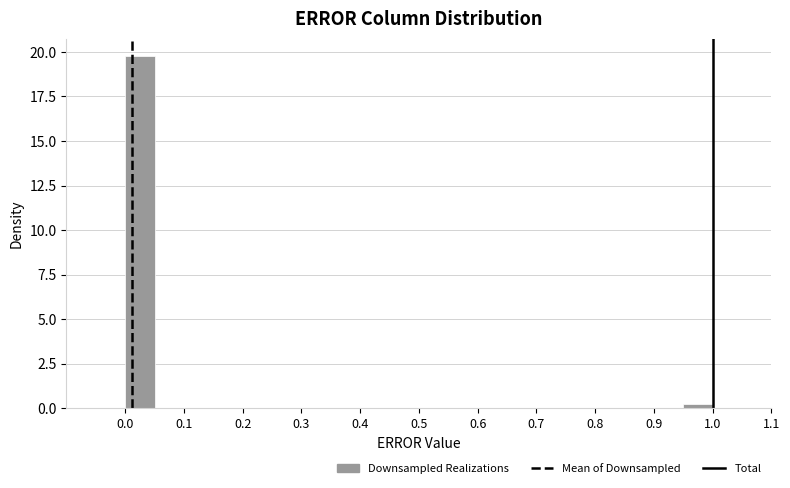

Reading left to right, transcribe this chart: for each bar, give the range it covers on the x-axis and its height. The values are not printed on the chart, so give them approximately, as read against the axis.

0.00 to 0.05: 20.0
0.05 to 0.10: 0
0.10 to 0.15: 0
0.15 to 0.20: 0
0.20 to 0.25: 0
0.25 to 0.30: 0
0.30 to 0.35: 0
0.35 to 0.40: 0
0.40 to 0.45: 0
0.45 to 0.50: 0
0.50 to 0.55: 0
0.55 to 0.60: 0
0.60 to 0.65: 0
0.65 to 0.70: 0
0.70 to 0.75: 0
0.75 to 0.80: 0
0.80 to 0.85: 0
0.85 to 0.90: 0
0.90 to 0.95: 0
0.95 to 1.00: under 0.5